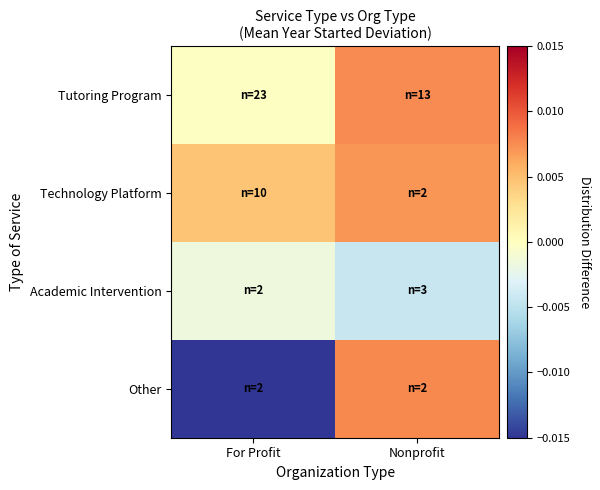

Reading left to right, extract all data points from this chart.

Tutoring Program: For Profit=-0.0	Nonprofit=0.0
Technology Platform: For Profit=0.0	Nonprofit=0.0
Academic Intervention: For Profit=-0.0	Nonprofit=-0.0
Other: For Profit=-0.0	Nonprofit=0.0